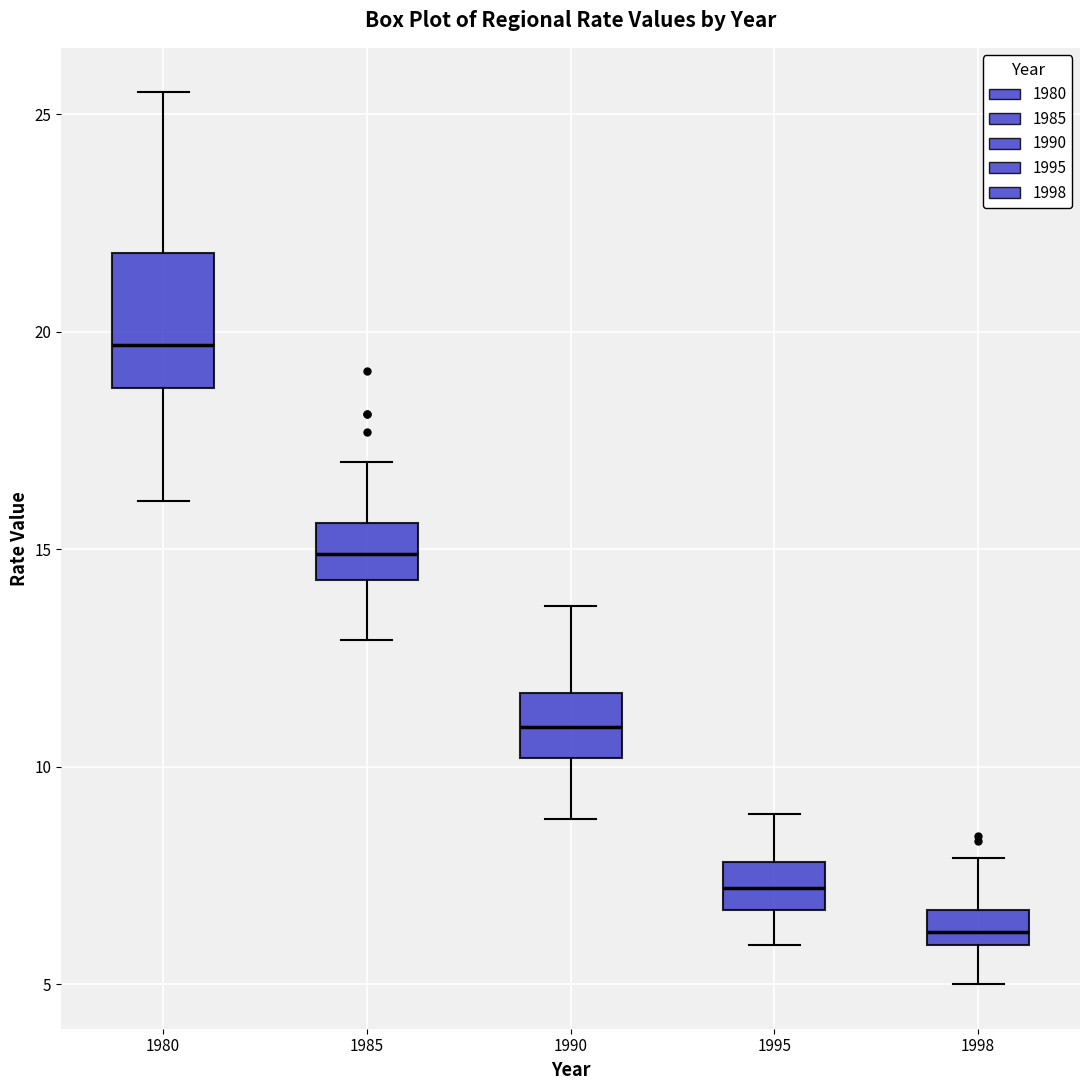

Which box's median line is the highest?

1980